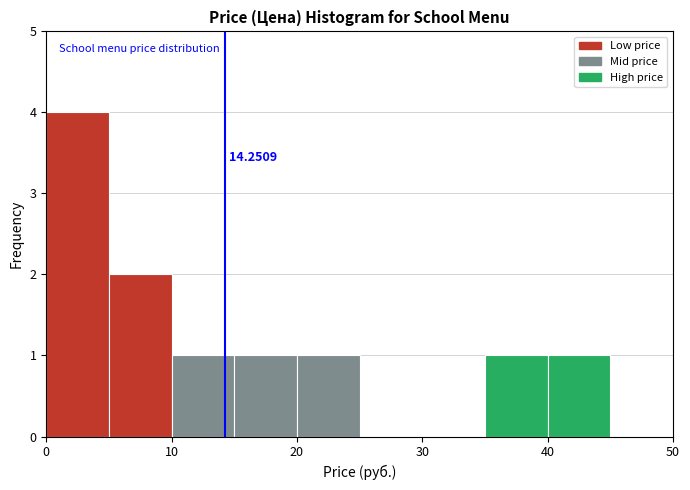

Over which range of the x-axis is the bar tallest?

0 to 5